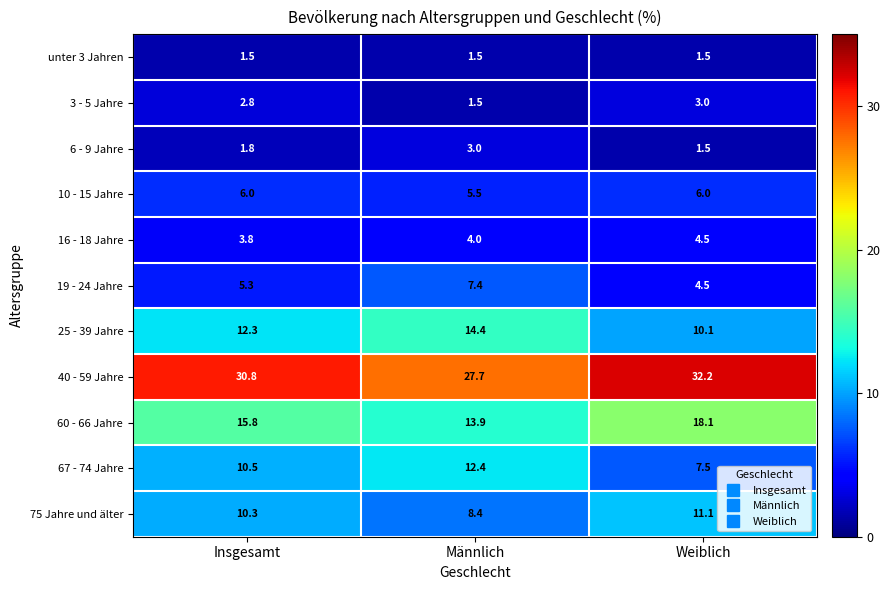

At which label is 19 - 24 Jahre closest to 5?

Insgesamt